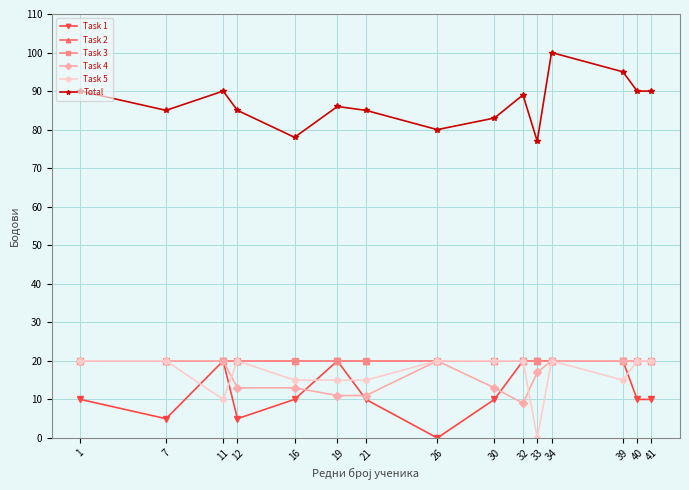

At which label does Task 4 reach its minimum?

32